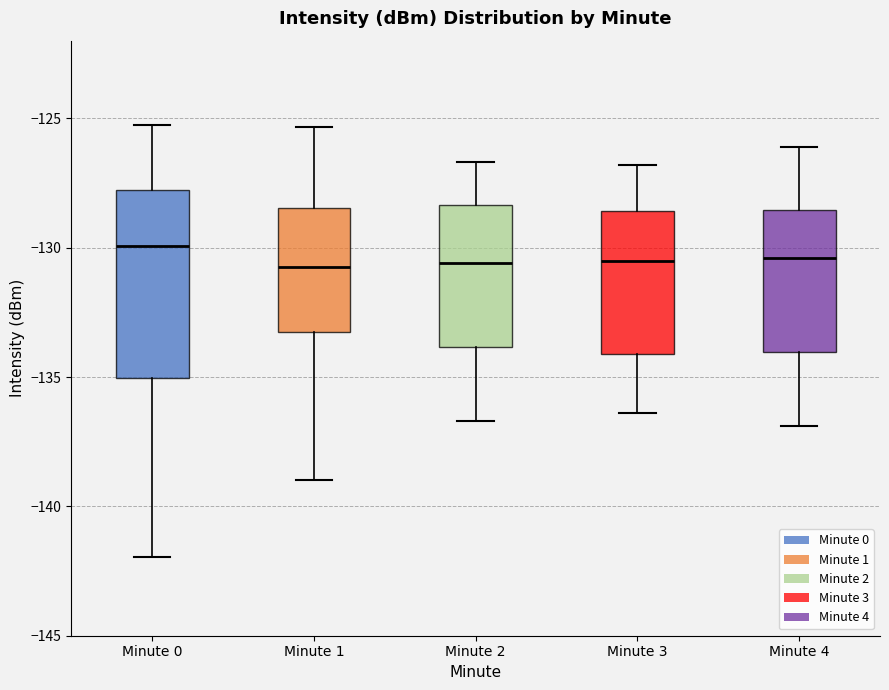

Reading left to right, read every box against the y-axis: the position of its median line, the range the box covers, and the ends of its whiskers. The values are not printed on the chart, so give them approximately, as read against the axis.

Minute 0: median -130.0, box -135.0 to -128.0, whiskers -142.0 to -125.5
Minute 1: median -131.0, box -133.0 to -128.5, whiskers -139.0 to -125.5
Minute 2: median -130.5, box -134.0 to -128.5, whiskers -136.5 to -126.5
Minute 3: median -130.5, box -134.0 to -128.5, whiskers -136.5 to -127.0
Minute 4: median -130.5, box -134.0 to -128.5, whiskers -137.0 to -126.0